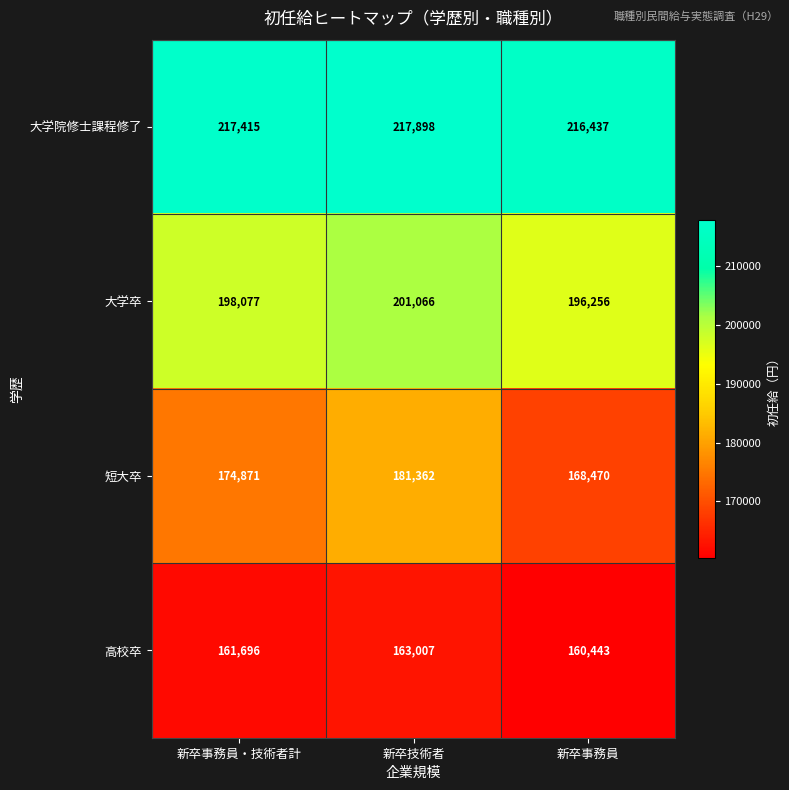

Which category has the highest value across all series?

新卒技術者